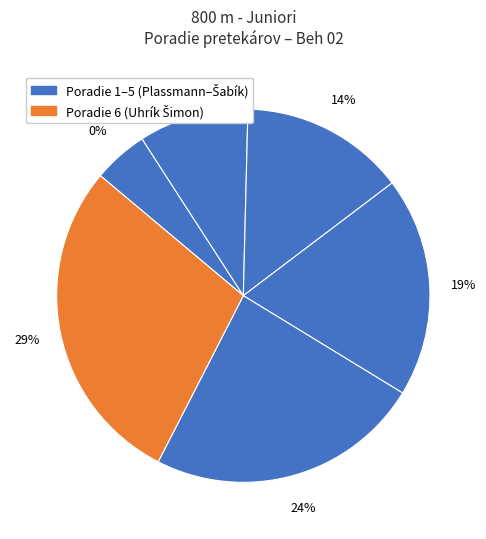

To the nearest percent, what portion does Dančík Michal represent?

14%